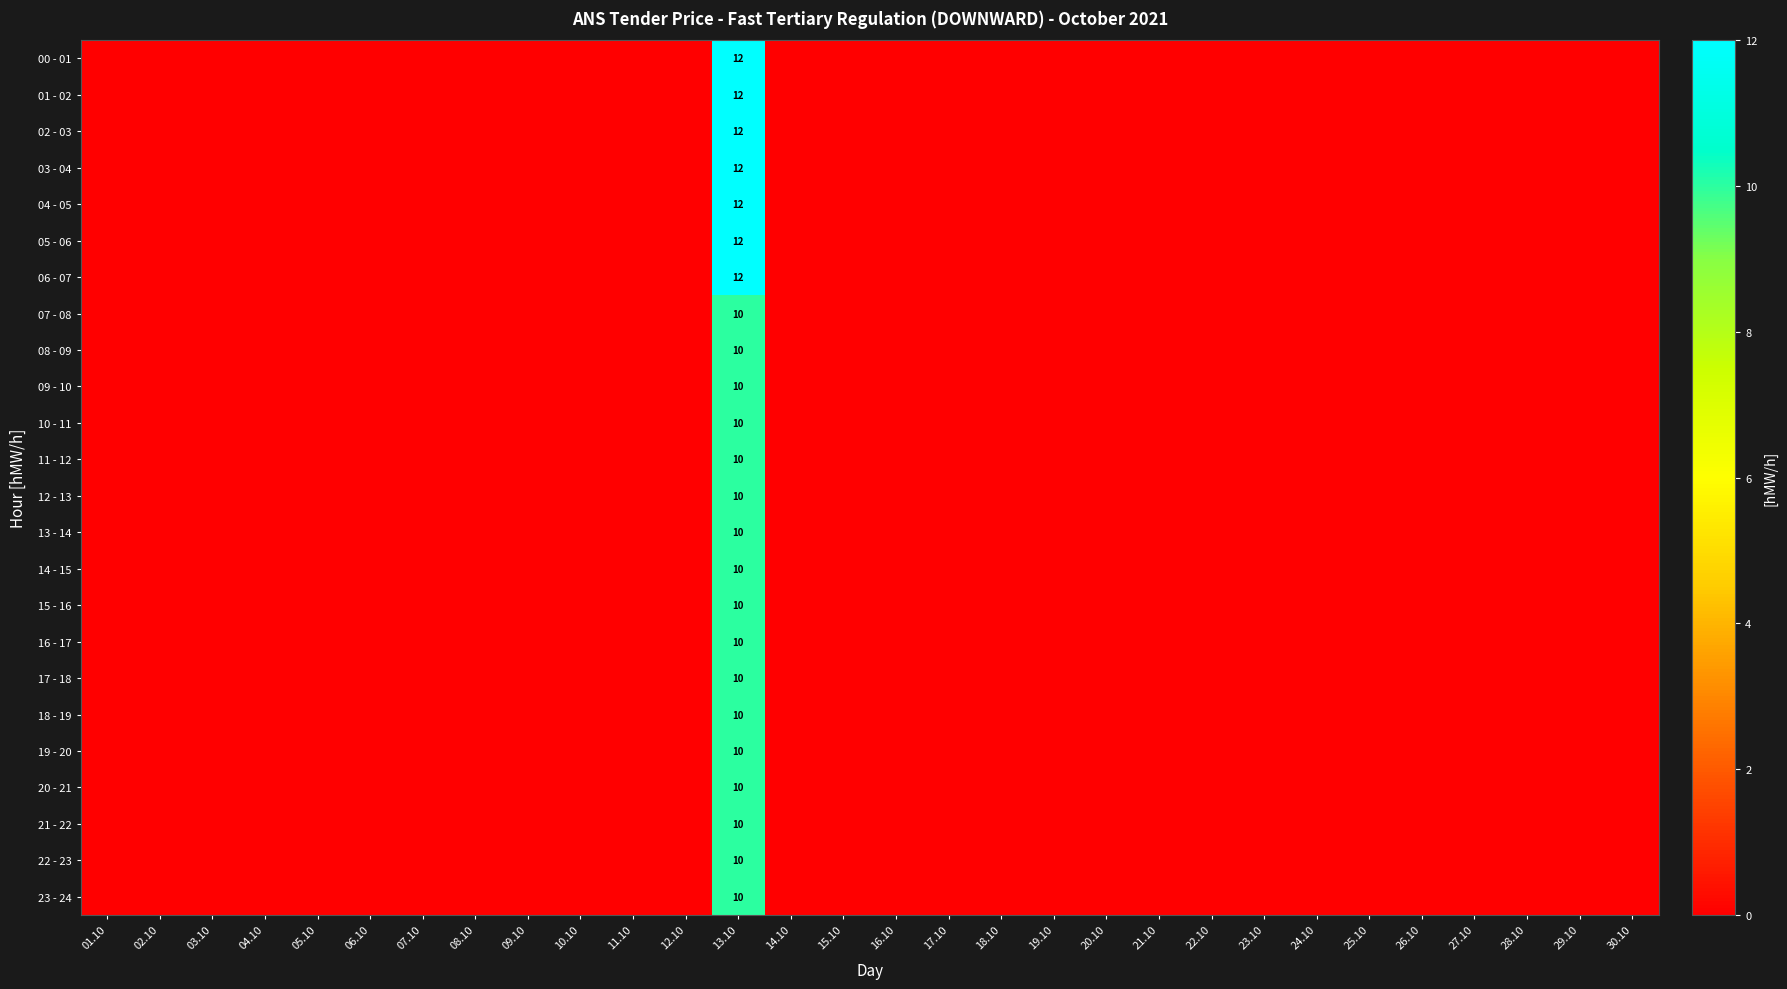

List the labels in order of 07 - 08 value, largest first.

13.10, 01.10, 02.10, 03.10, 04.10, 05.10, 06.10, 07.10, 08.10, 09.10, 10.10, 11.10, 12.10, 14.10, 15.10, 16.10, 17.10, 18.10, 19.10, 20.10, 21.10, 22.10, 23.10, 24.10, 25.10, 26.10, 27.10, 28.10, 29.10, 30.10